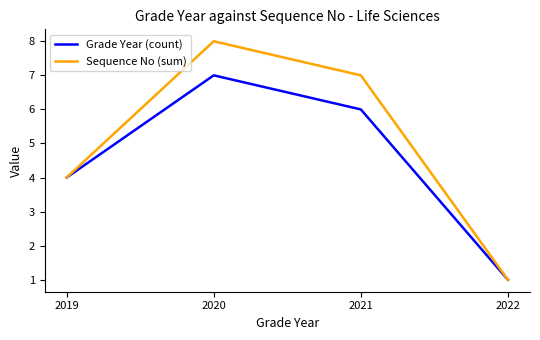

Where is the first local maximum for Sequence No (sum)?

2020